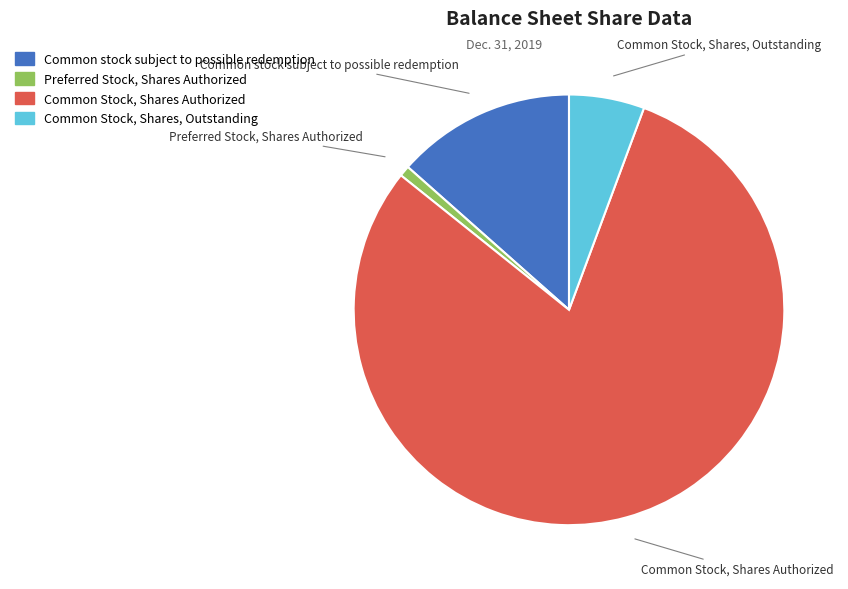

Is there a majority slice in this chart?

Yes